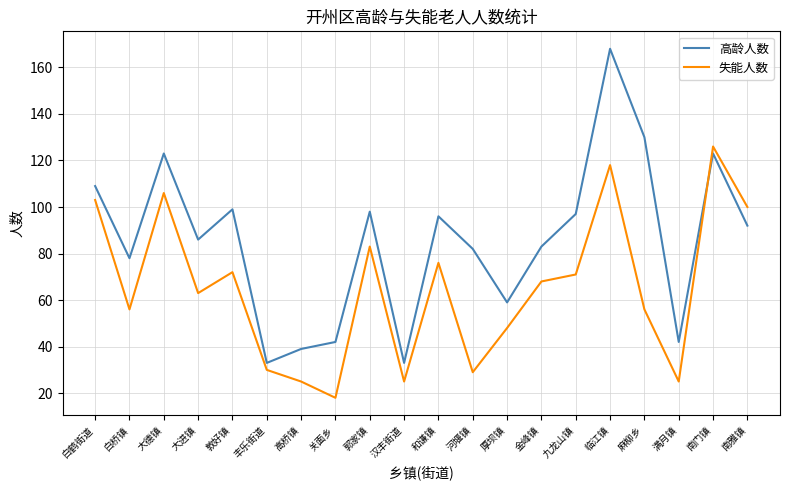

What is the smallest value displayed?

18